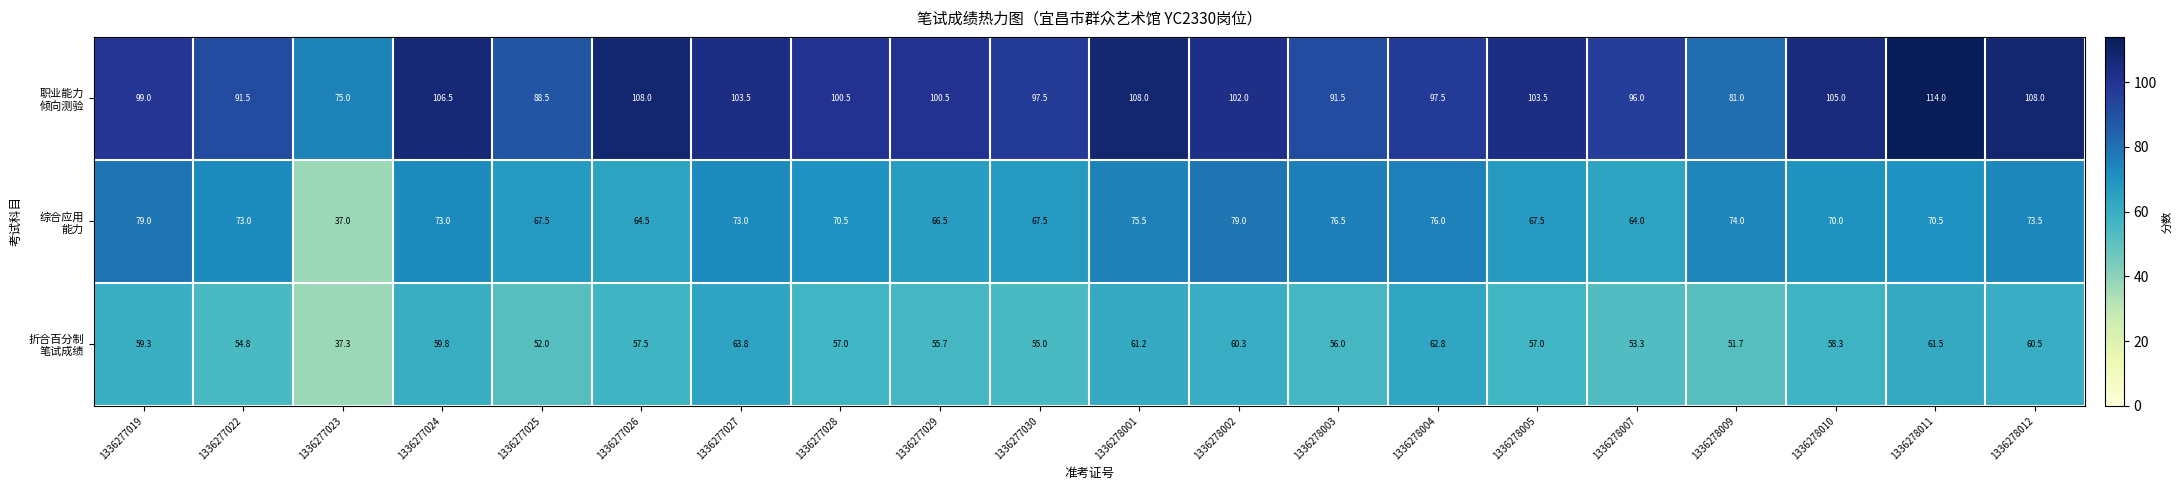

What is the smallest value displayed?

37.0